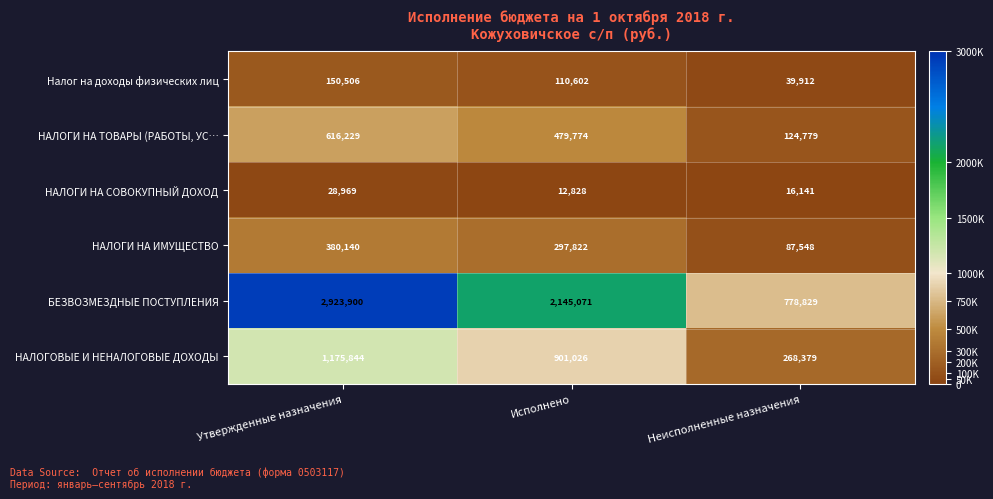

Count the number of data series in this chart.

6